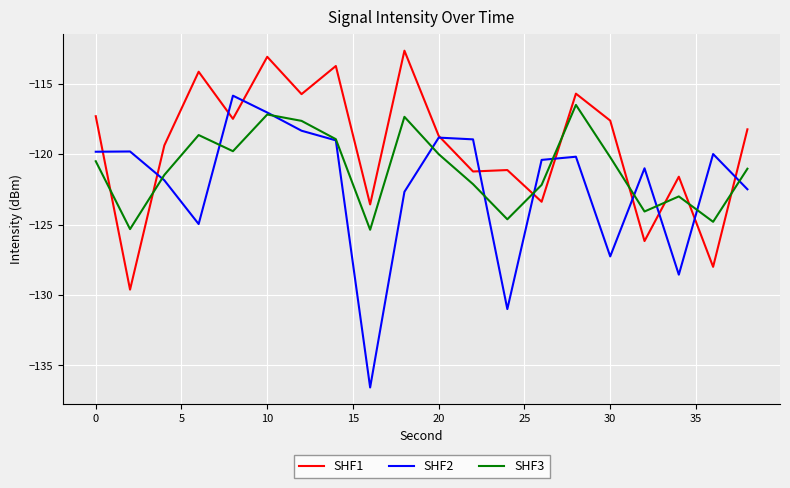

Rank the series by their average value, from lowest to highest.

SHF2, SHF3, SHF1